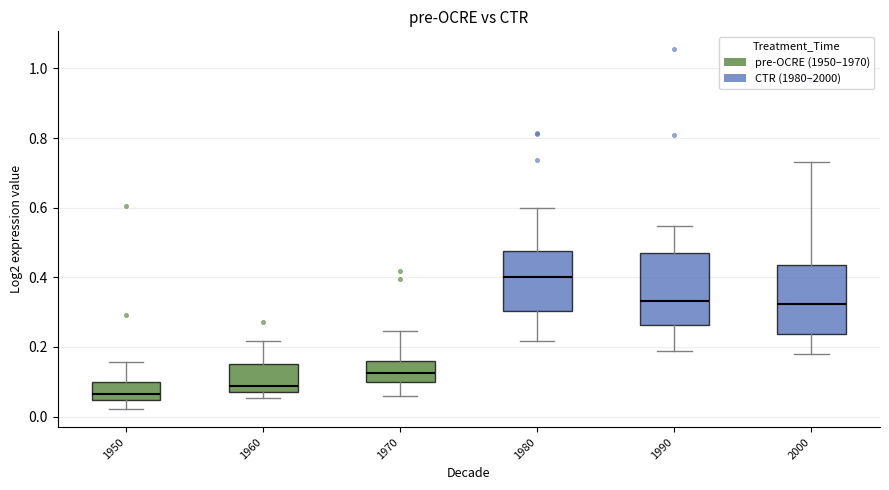

Reading left to right, transcribe this box plot: for each box, give where its median line is, the range the box spans, and where its two whiskers end, as read against the y-axis. The values are not printed on the chart, so give them approximately, as read against the axis.

1950: median 0.06, box 0.04 to 0.10, whiskers 0.02 to 0.16
1960: median 0.08, box 0.06 to 0.16, whiskers 0.06 (just below the box's lower edge) to 0.22
1970: median 0.12, box 0.10 to 0.16, whiskers 0.06 to 0.24
1980: median 0.40, box 0.30 to 0.48, whiskers 0.22 to 0.60
1990: median 0.34, box 0.26 to 0.48, whiskers 0.18 to 0.54
2000: median 0.32, box 0.24 to 0.44, whiskers 0.18 to 0.74